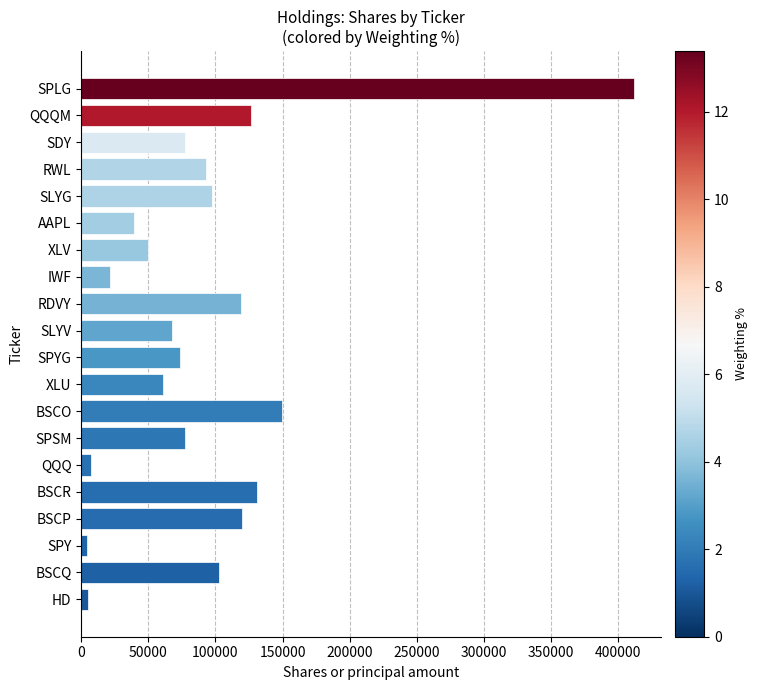

What is the approximate value at SLYG?

97500